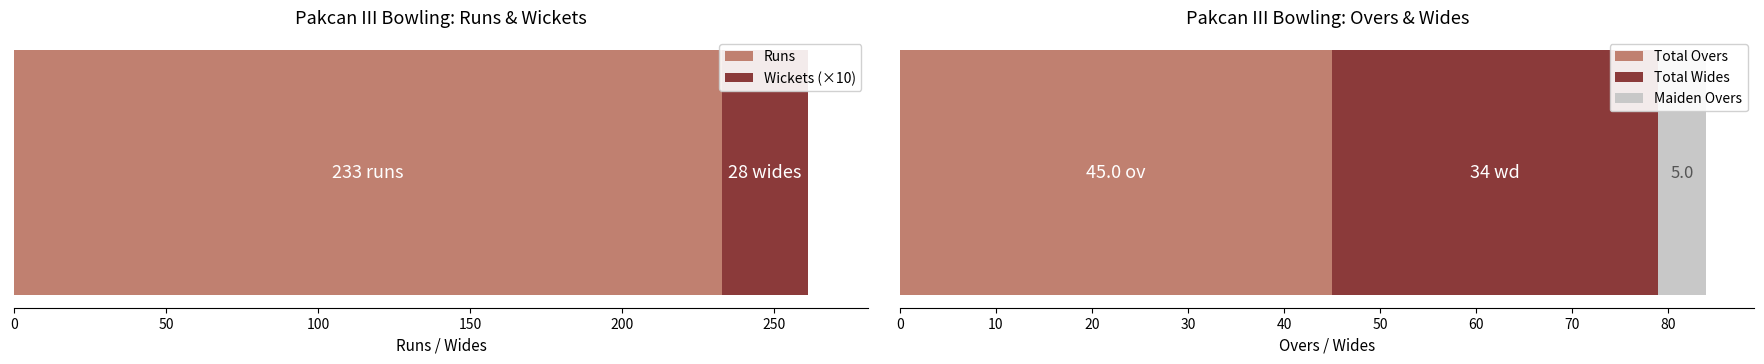

What is the lowest value of the Runs series?

233